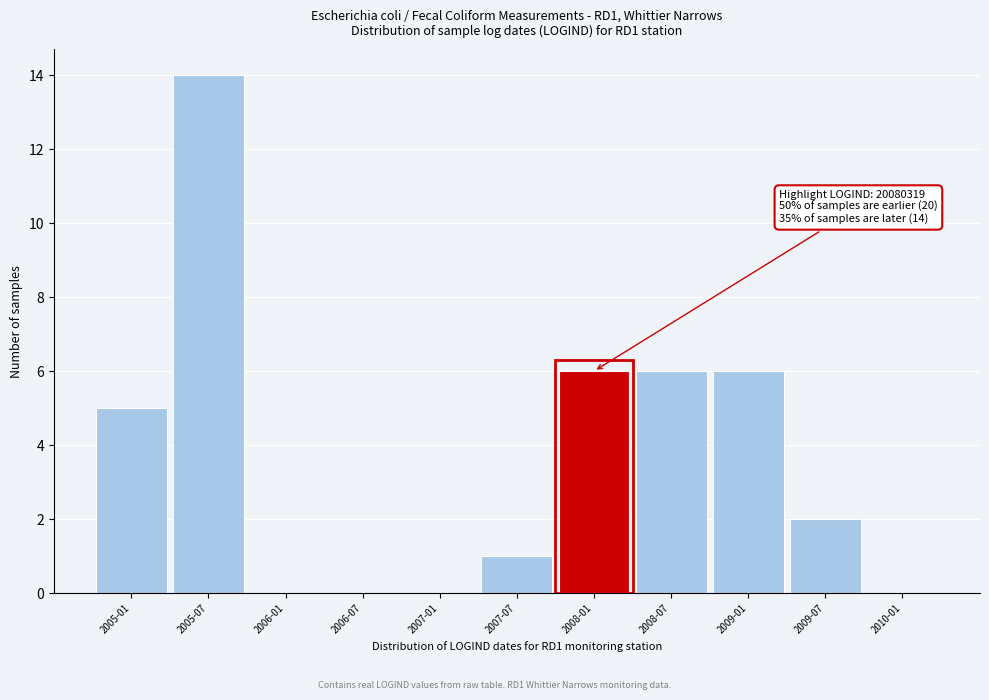

Reading left to right, transcribe all the data shown in this chart.

2005-01=5	2005-07=14	2006-01=0	2006-07=0	2007-01=0	2007-07=1	2008-01=6	2008-07=6	2009-01=6	2009-07=2	2010-01=0